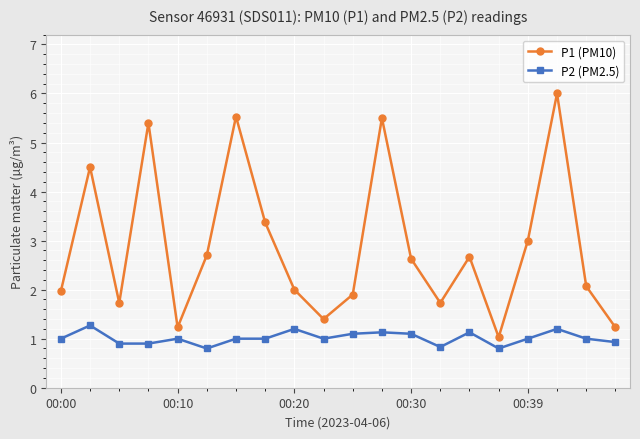

Which series has the largest range (max minus min)?

P1 (PM10)